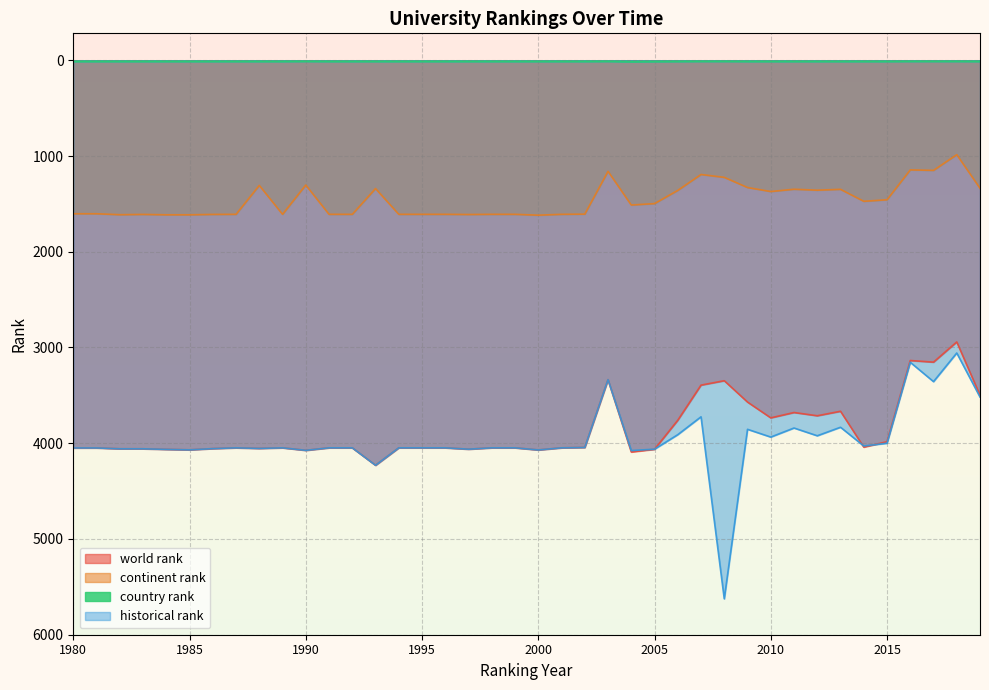

Reading left to right, what are all the values shown in this chart?

world rank: 1980=4049.0	1981=4049.0	1982=4058.0	1983=4058.0	1984=4064.0	1985=4069.0	1986=4056.0	1987=4048.0	1988=4054.0	1989=4048.0	1990=4074.0	1991=4048.0	1992=4048.0	1993=4230.0	1994=4048.0	1995=4048.0	1996=4048.0	1997=4062.0	1998=4048.0	1999=4048.0	2000=4070.0	2001=4048.0	2002=4044.0	2003=3336.0	2004=4091.0	2005=4063.0	2006=3760.0	2007=3393.0	2008=3347.0	2009=3570.0	2010=3735.0	2011=3679.0	2012=3713.0	2013=3666.0	2014=4040.0	2015=3984.0	2016=3136.0	2017=3153.0	2018=2942.0	2019=3499.0
continent rank: 1980=1603.0	1981=1603.0	1982=1613.0	1983=1610.0	1984=1614.0	1985=1614.0	1986=1610.0	1987=1609.0	1988=1307.0	1989=1609.0	1990=1303.0	1991=1609.0	1992=1609.0	1993=1340.0	1994=1609.0	1995=1609.0	1996=1609.0	1997=1611.0	1998=1609.0	1999=1609.0	2000=1618.0	2001=1609.0	2002=1607.0	2003=1160.0	2004=1512.0	2005=1497.0	2006=1359.0	2007=1193.0	2008=1223.0	2009=1329.0	2010=1371.0	2011=1347.0	2012=1357.0	2013=1348.0	2014=1473.0	2015=1457.0	2016=1145.0	2017=1150.0	2018=986.0	2019=1337.0
country rank: 1980=13.0	1981=13.0	1982=13.0	1983=13.0	1984=13.0	1985=13.0	1986=13.0	1987=13.0	1988=13.0	1989=13.0	1990=12.0	1991=13.0	1992=13.0	1993=13.0	1994=13.0	1995=13.0	1996=13.0	1997=13.0	1998=13.0	1999=13.0	2000=13.0	2001=13.0	2002=13.0	2003=12.0	2004=16.0	2005=14.0	2006=13.0	2007=12.0	2008=12.0	2009=13.0	2010=13.0	2011=13.0	2012=13.0	2013=13.0	2014=13.0	2015=13.0	2016=12.0	2017=12.0	2018=12.0	2019=13.0
historical rank: 1980=4049.0	1981=4049.0	1982=4058.0	1983=4058.0	1984=4064.0	1985=4069.0	1986=4056.0	1987=4048.0	1988=4054.0	1989=4048.0	1990=4074.0	1991=4048.0	1992=4048.0	1993=4230.0	1994=4048.0	1995=4048.0	1996=4048.0	1997=4062.0	1998=4048.0	1999=4048.0	2000=4070.0	2001=4048.0	2002=4044.0	2003=3336.0	2004=4076.5	2005=4062.0	2006=3910.5	2007=3724.0	2008=5625.0	2009=3854.5	2010=3935.5	2011=3841.0	2012=3922.0	2013=3833.0	2014=4028.5	2015=4000.0	2016=3154.5	2017=3356.5	2018=3057.5	2019=3517.5